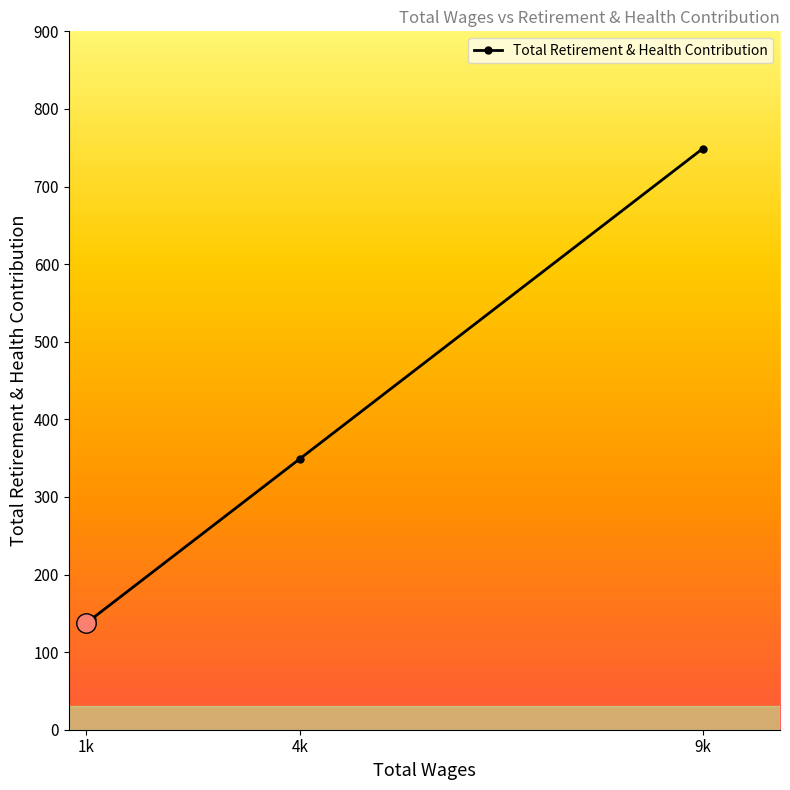

Does the chart display data point markers on the line(s)?

Yes